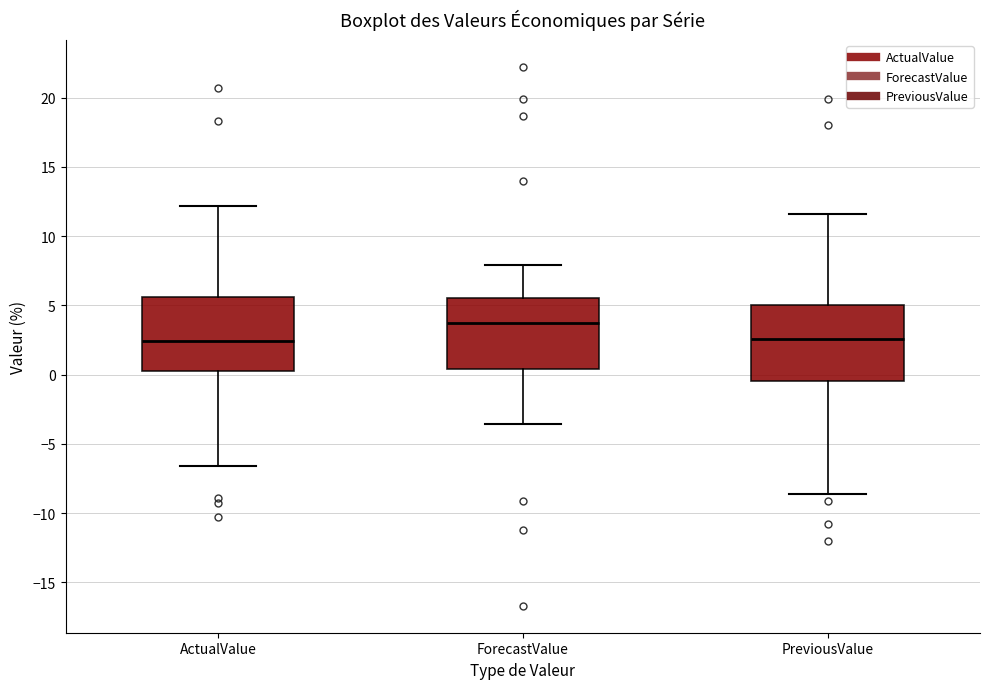

Reading left to right, transcribe this box plot: for each box, give where its median line is, the range the box spans, and where its two whiskers end, as read against the y-axis. The values are not printed on the chart, so give them approximately, as read against the axis.

ActualValue: median 2.5, box 0.5 to 5.5, whiskers -6.5 to 12.0
ForecastValue: median 4.0, box 0.5 to 5.5, whiskers -3.5 to 8.0
PreviousValue: median 2.5, box -0.5 to 5.0, whiskers -8.5 to 11.5